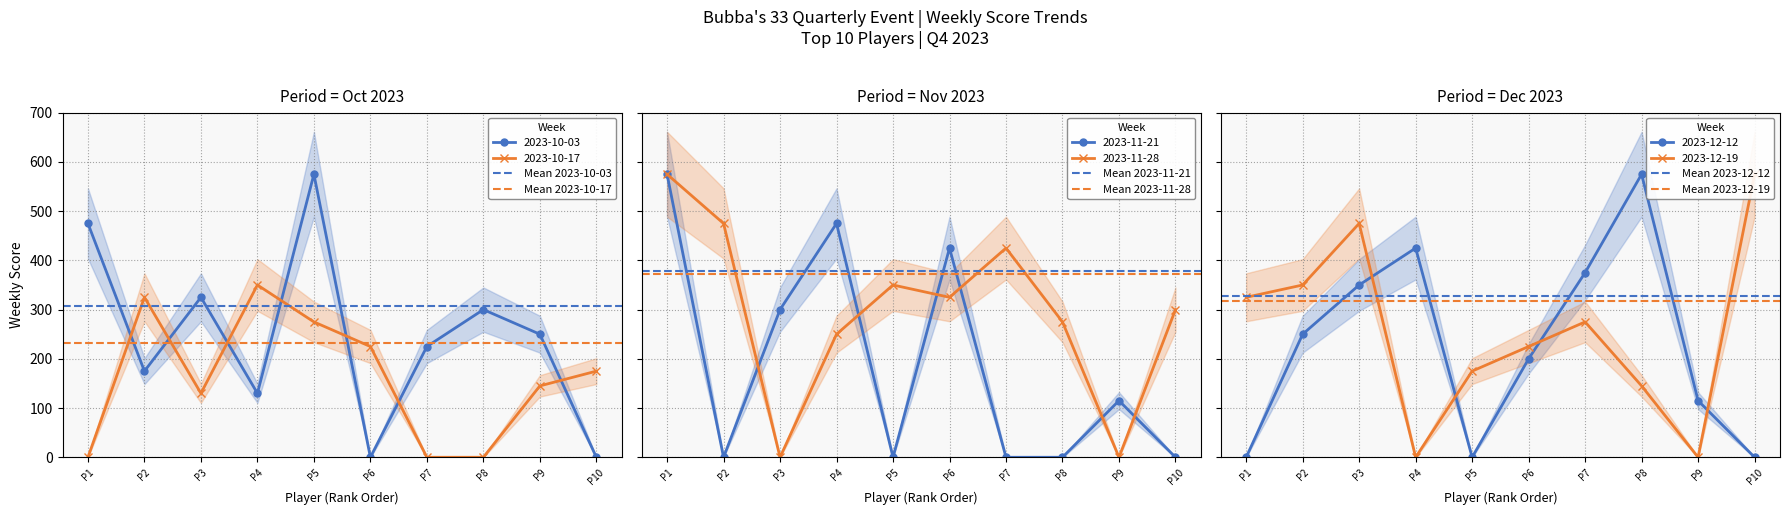

What is the value of the 2023-10-17 point at the 9th from the left?

145